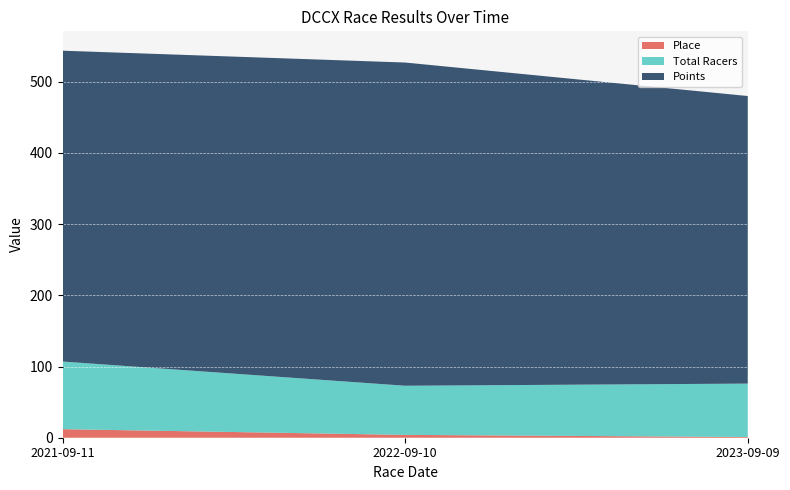

Reading left to right, transcribe all the data shown in this chart.

Place: 12.0	4.0	1.0
Total Racers: 95.0	69.0	75.0
Points: 436.5	453.9	403.9